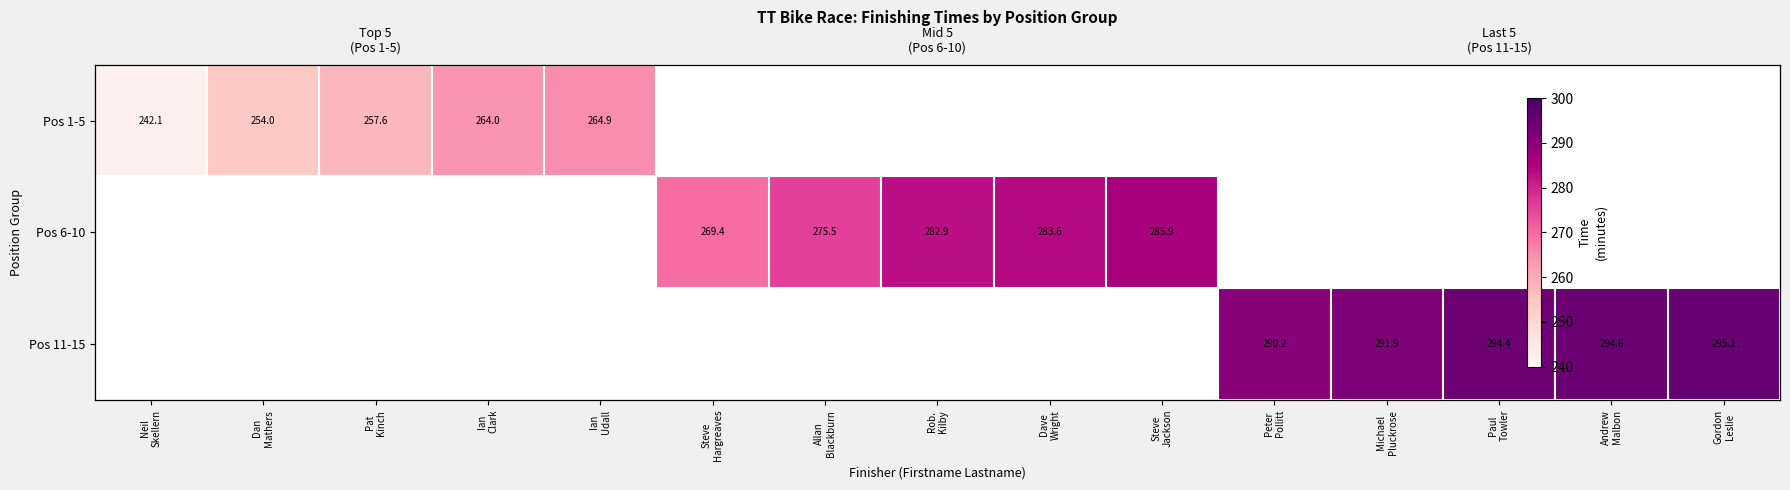

Where does the Pos 6-10 series first go above 282?

Rob. Kilby